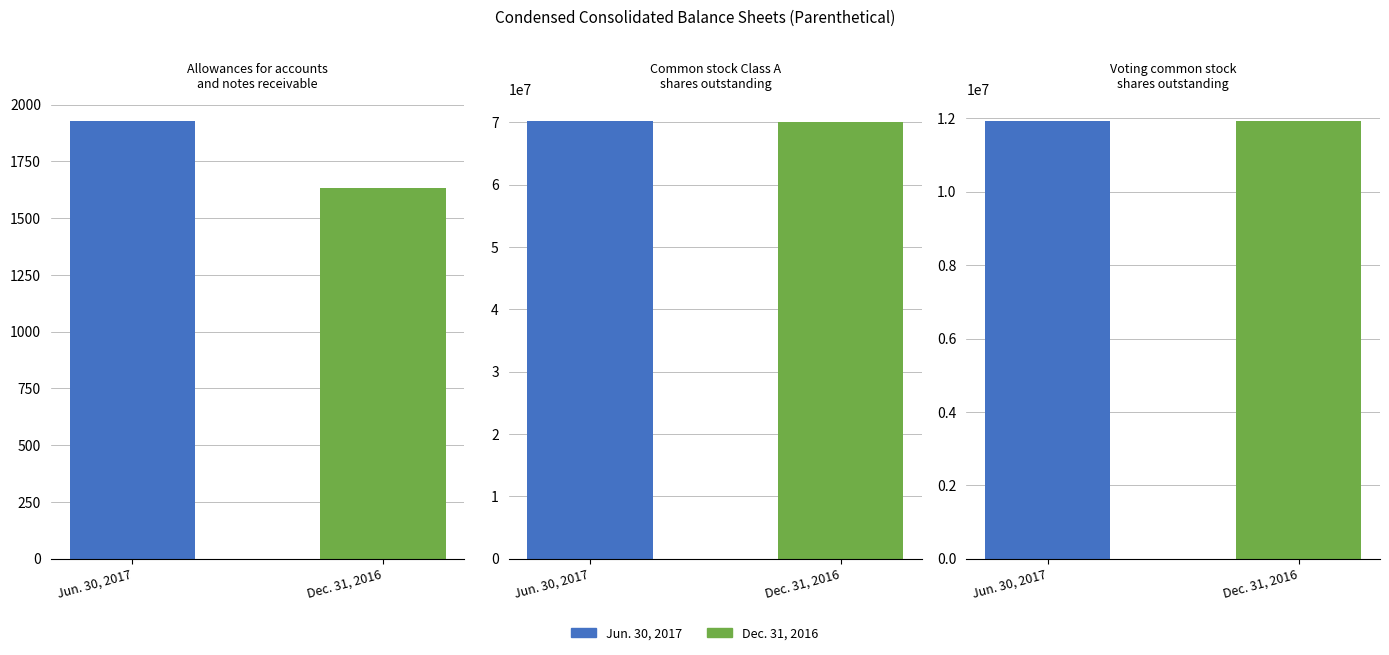

At which label does Allowances reach its minimum?

Dec. 31, 2016